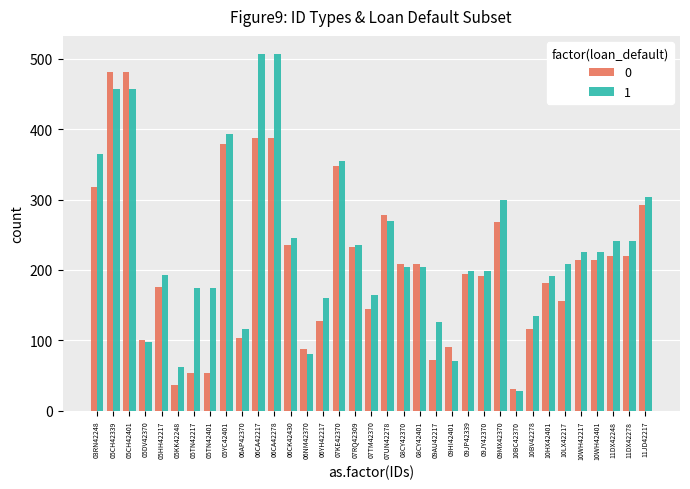

The 0 series shows 481 at 05CH42401. True or false?

True